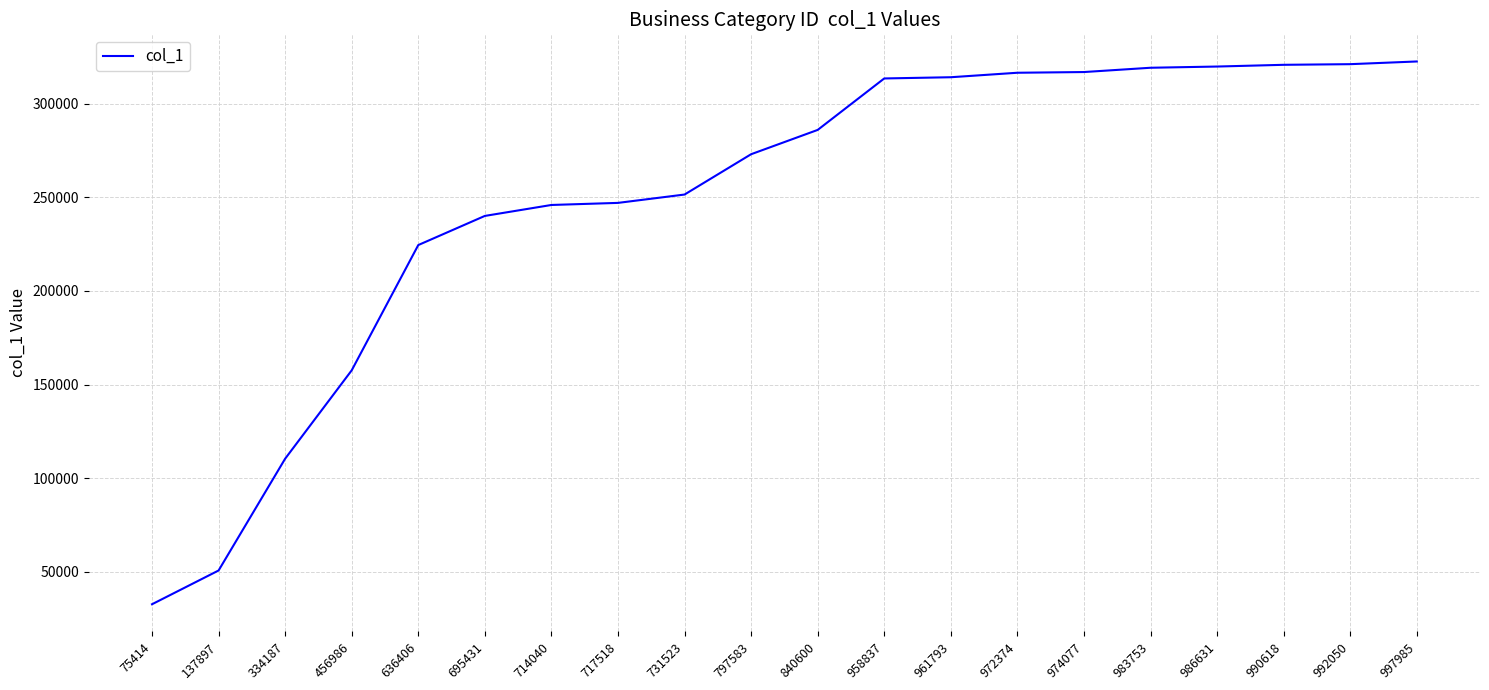

What is the maximum value shown in the chart?

322489